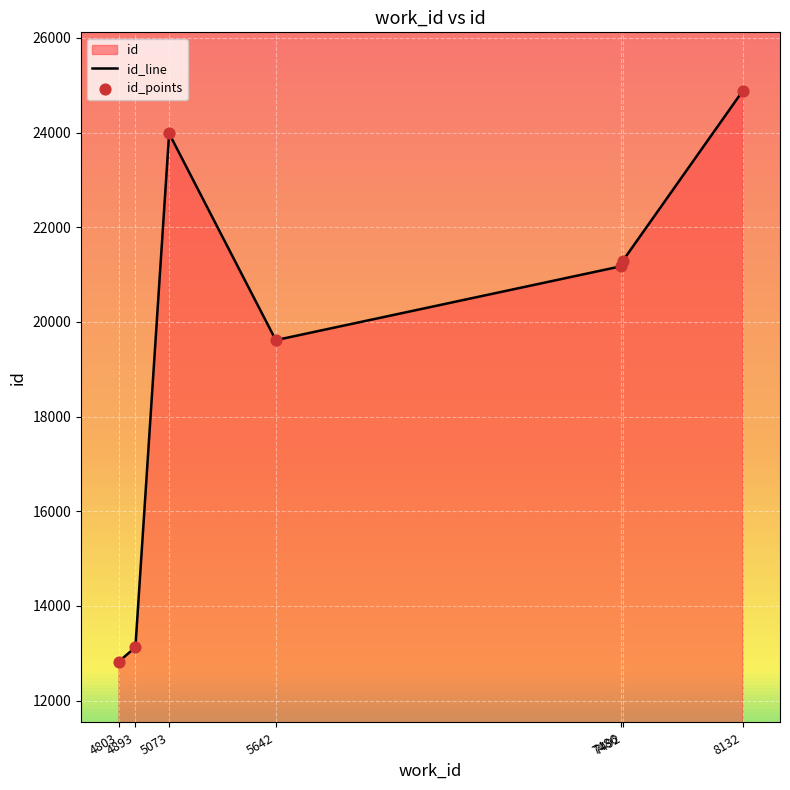

At how many categories does at least one series exceed 24800?

1